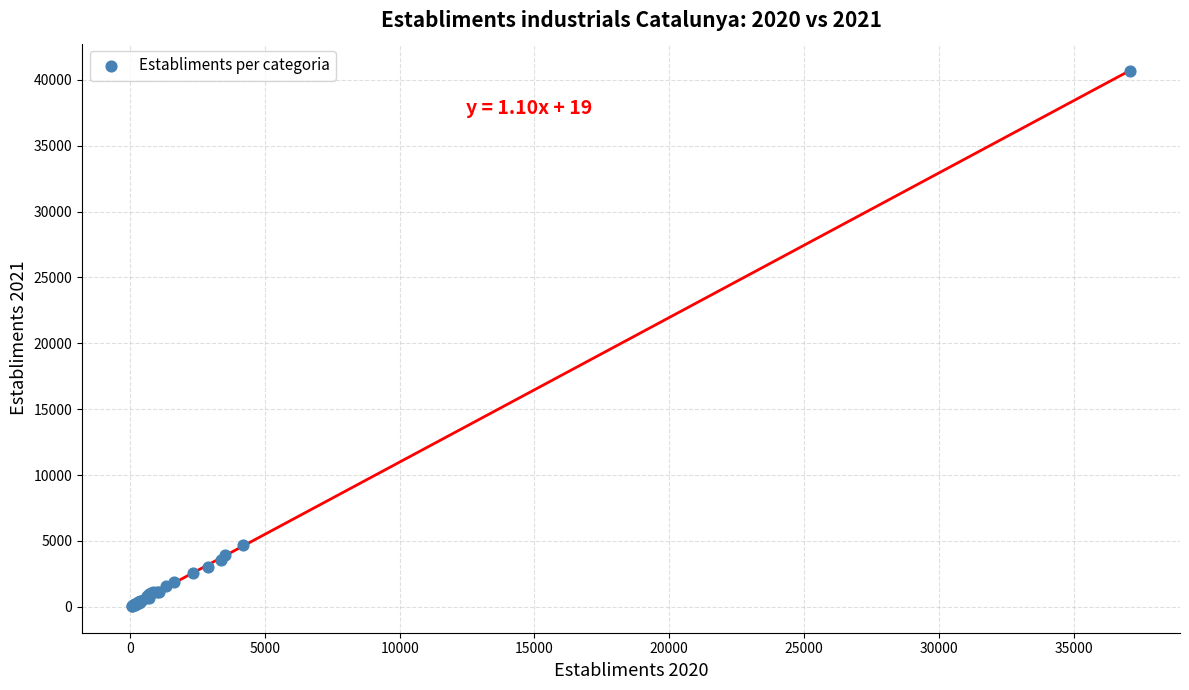

What Y value in the scatter plot is closest to 20383?

4725